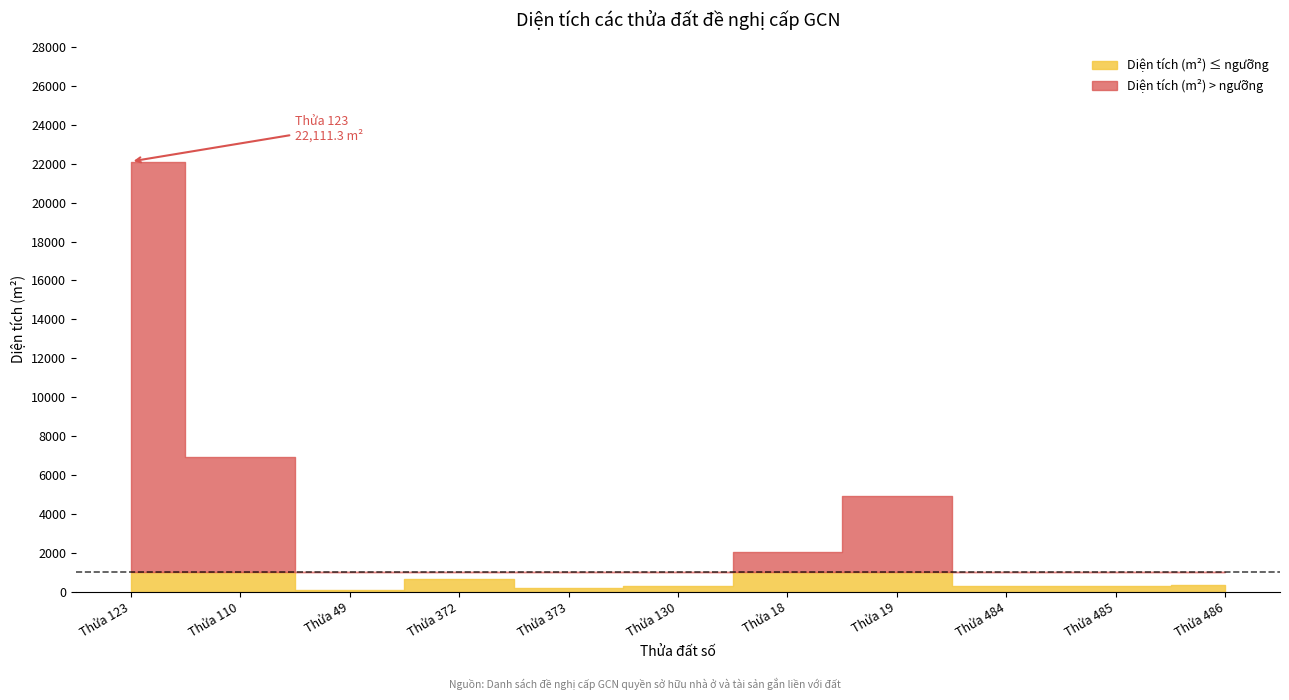

What position from the right is 372?

8